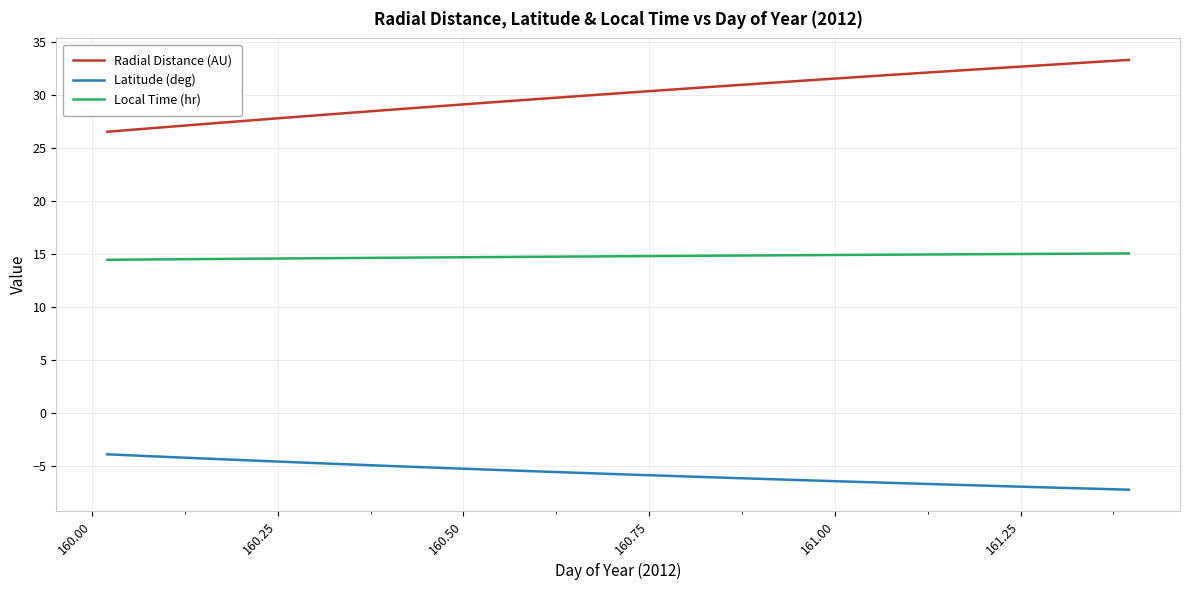

Which series has the largest range (max minus min)?

Radial Distance (AU)